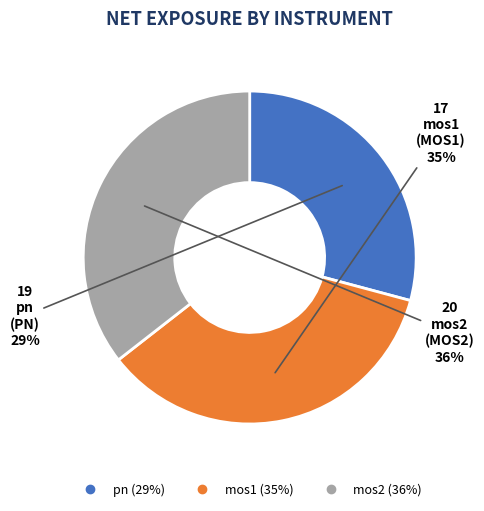

The mos1 slice represents 26% of the pie. True or false?

False